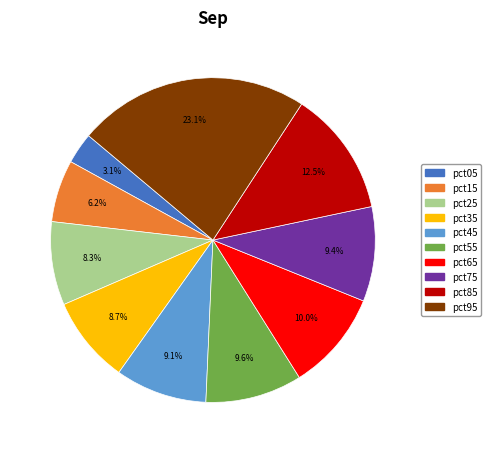

To the nearest percent, what portion does pct95 represent?

23%